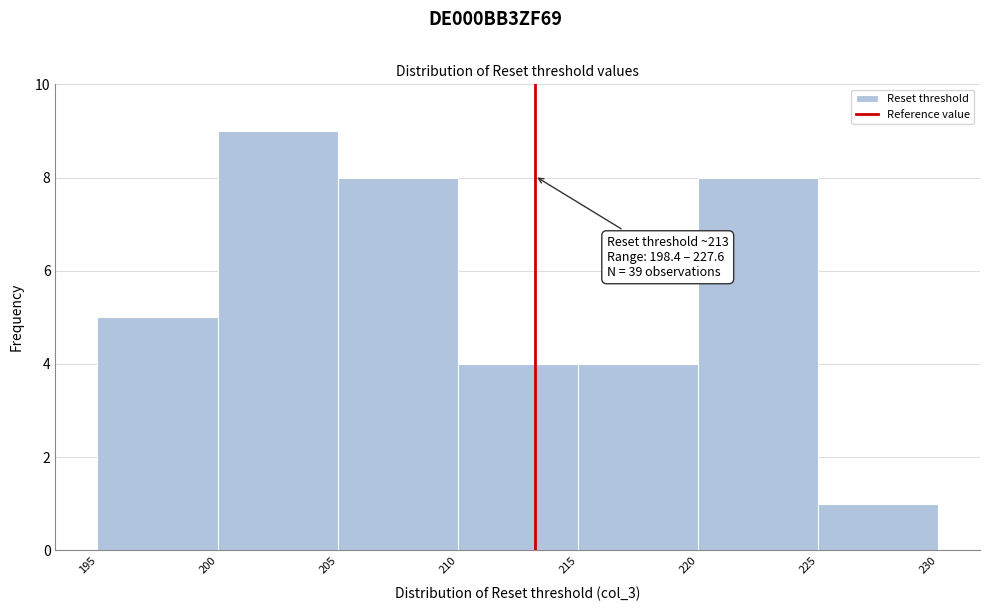

Over which range of the x-axis is the bar tallest?

200 to 205